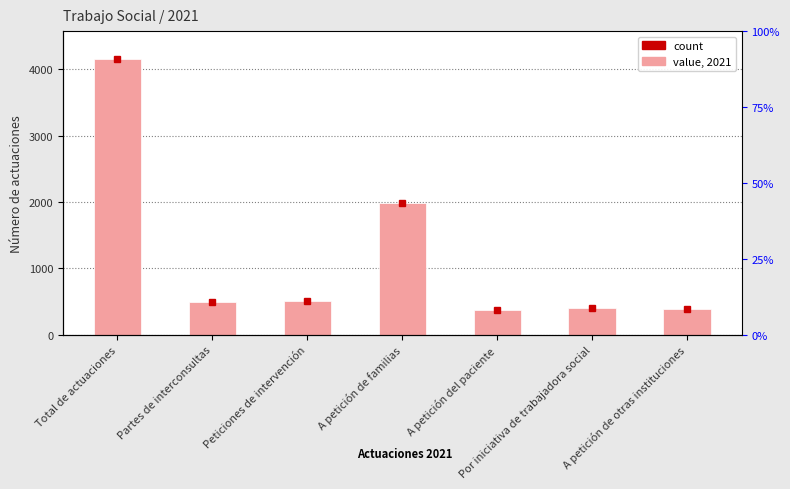

Reading left to right, what are all the values shown in this chart?

Total de actuaciones=4158	Partes de interconsultas=492	Peticiones de intervención=510	A petición de familias=1985	A petición del paciente=380	Por iniciativa de trabajadora social=401	A petición de otras instituciones=390